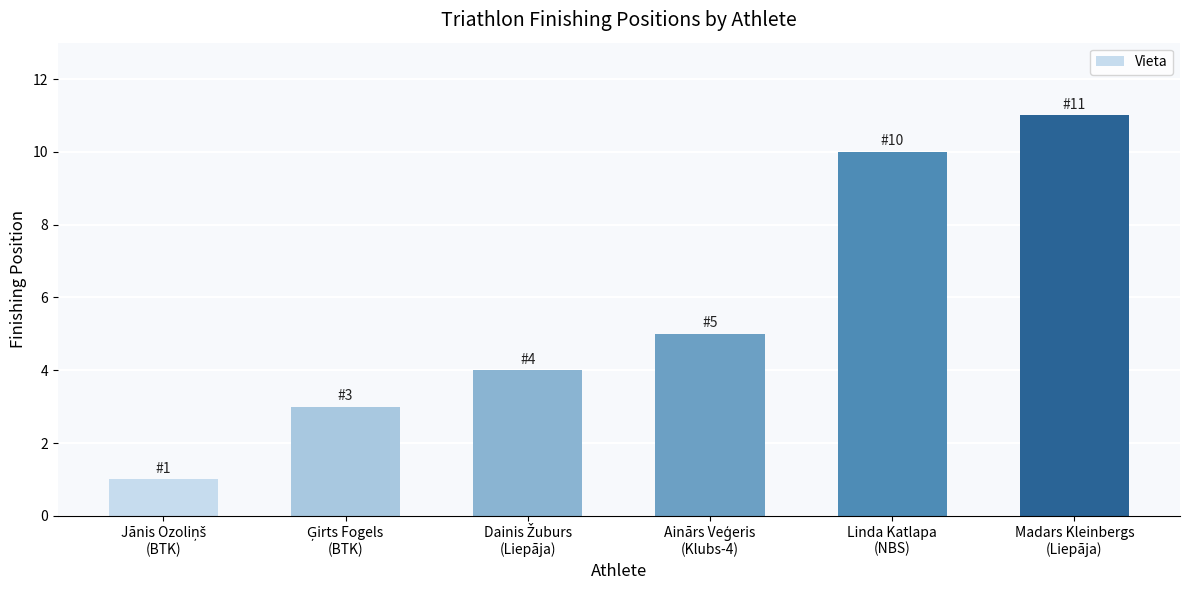

How many values are between 3 and 10?

4